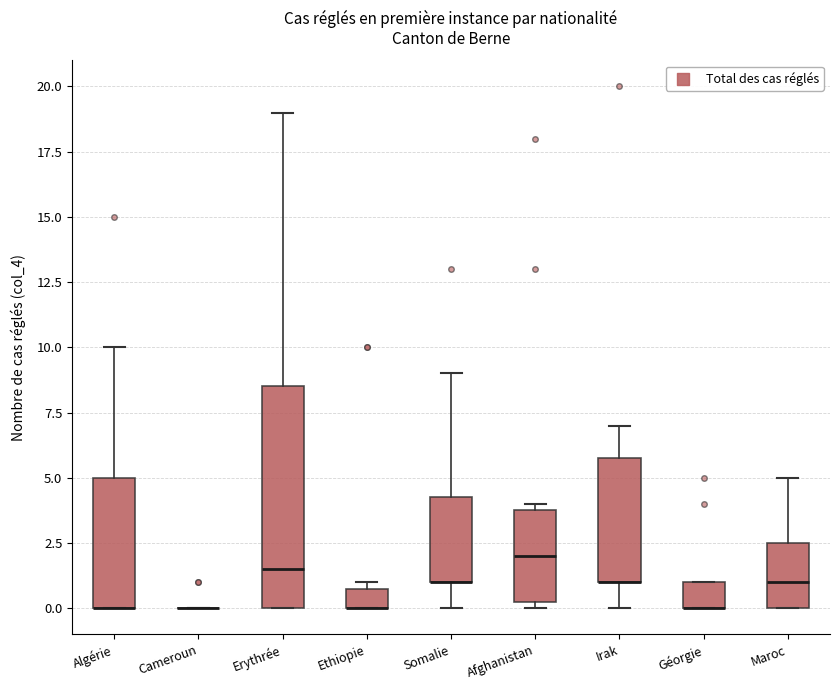

Which box is the tallest, from its lower edge to its upper edge?

Erythrée